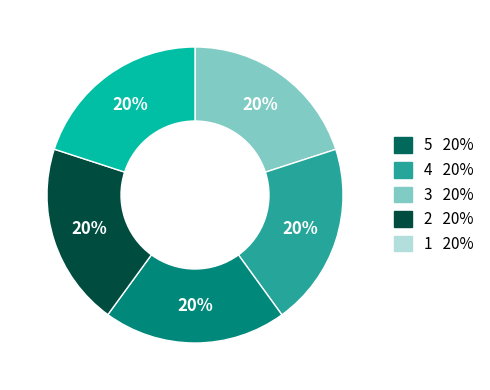

Is there any slice that represents more than half of the pie?

No